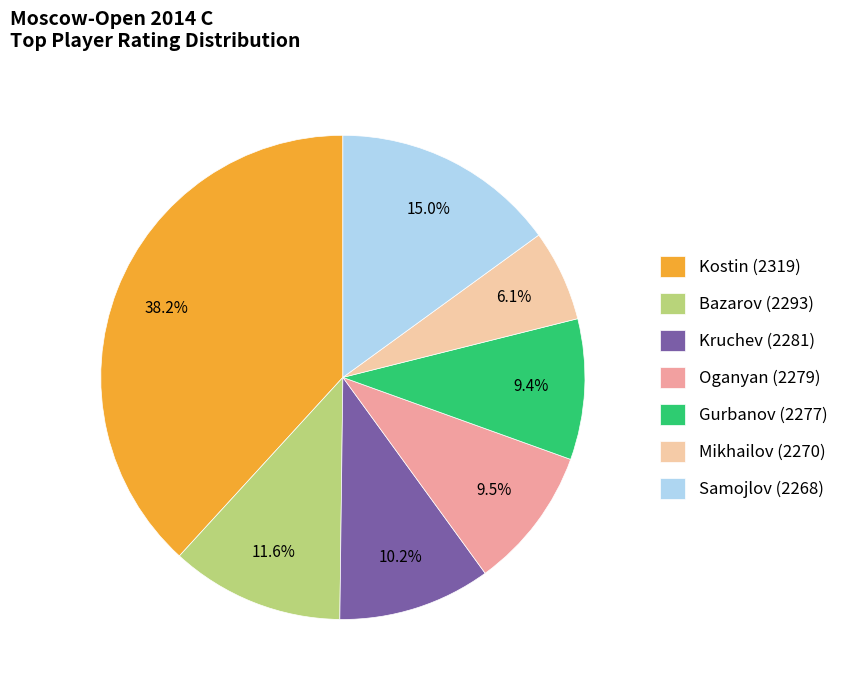

Which category has the smallest portion of the pie?

Mikhailov (2270)